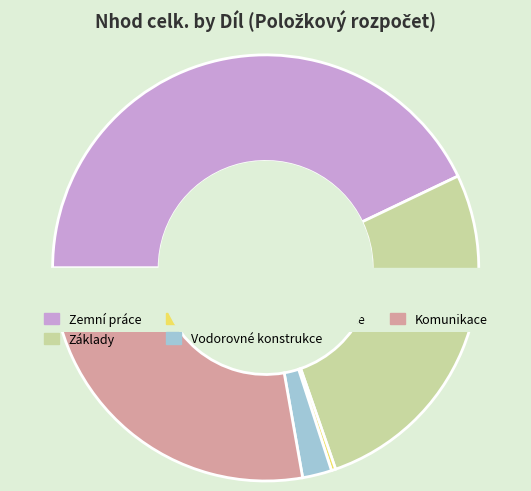

Between Komunikace and Základy, which is larger?

Komunikace